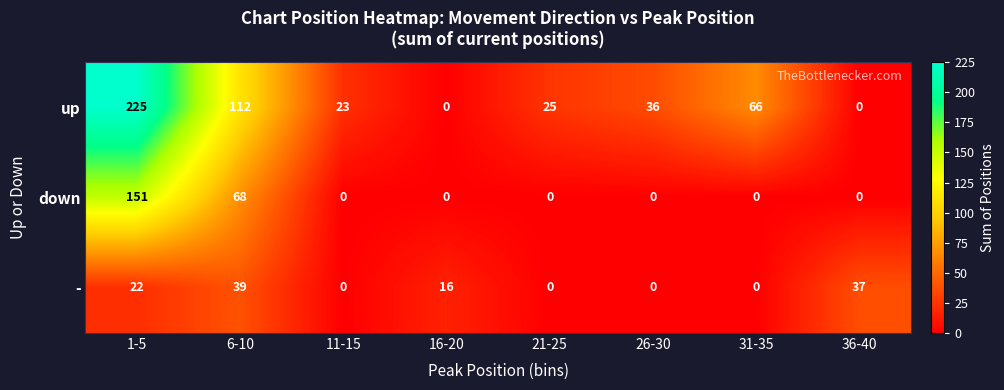

Which series has the widest spread of values?

up